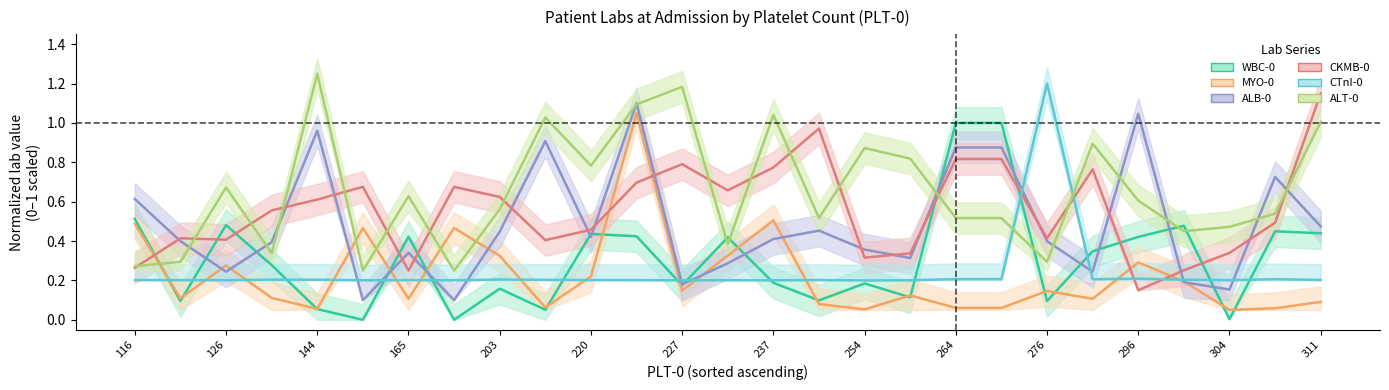

Which series has the largest total across all categories?

ALT-0